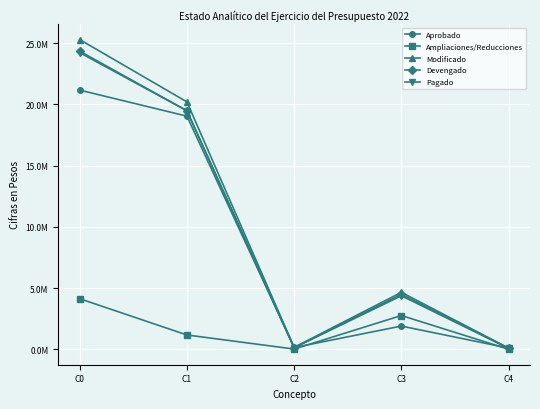

At how many categories does at least one series exceed 13652950?

2